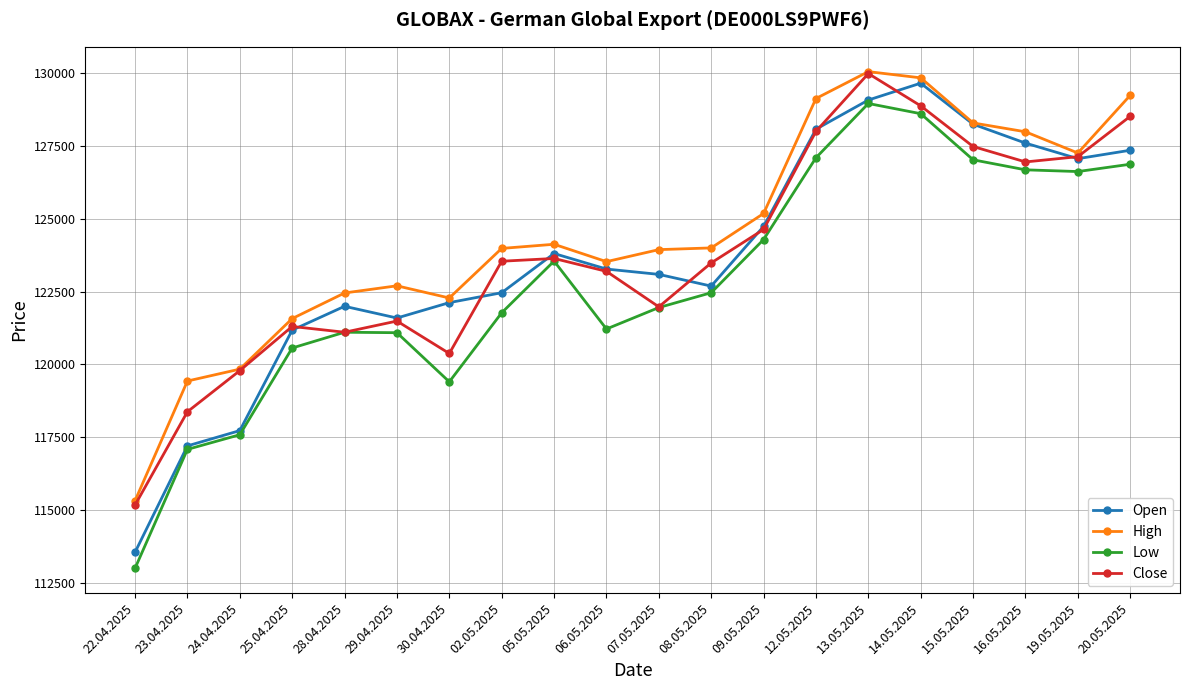

Count the number of data series in this chart.

4